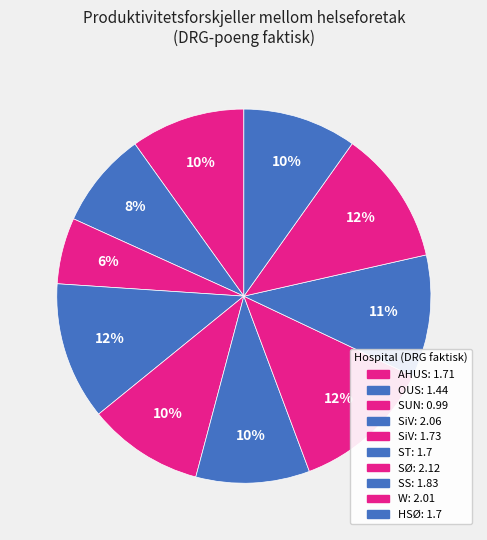

Count the number of slices in the pie.

10